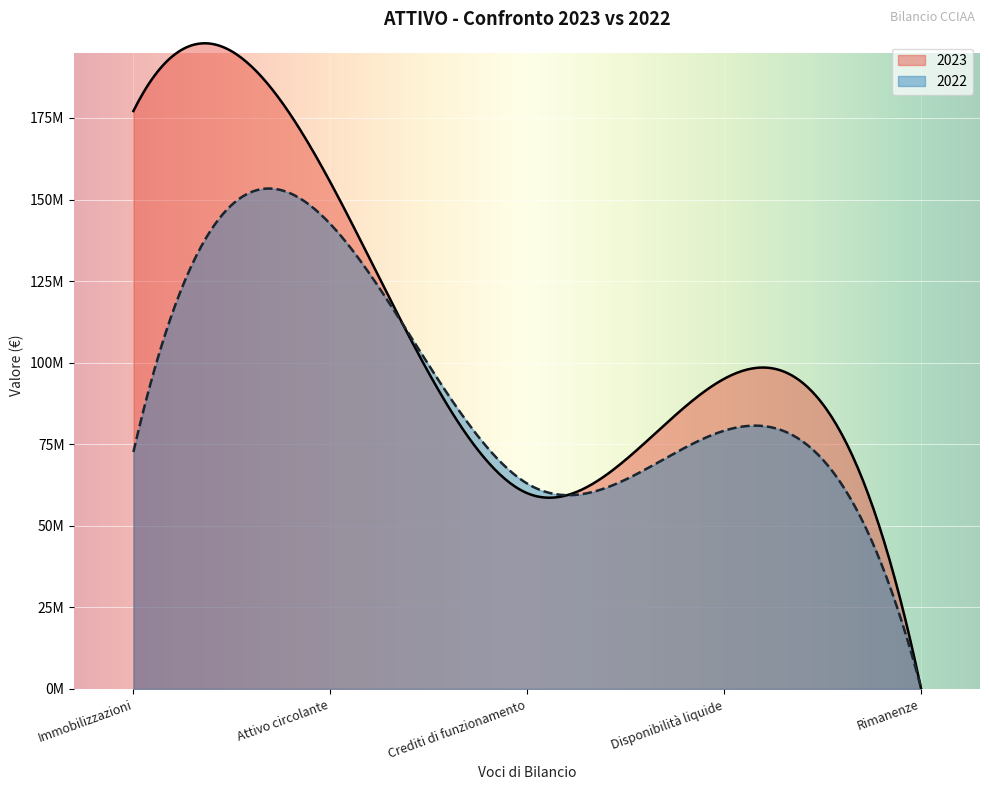

Reading left to right, list all the values displayed in this chart.

2023: Immobilizzazioni=177131964	Attivo circolante=155321073	Crediti di funzionamento=59999488	Disponibilità liquide=95037072	Rimanenze=284513
2022: Immobilizzazioni=72622477	Attivo circolante=142510094	Crediti di funzionamento=62935270	Disponibilità liquide=79129871	Rimanenze=444953